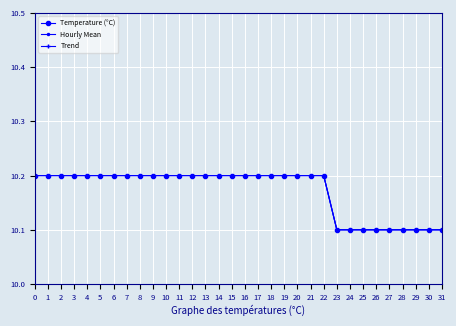

What is the minimum value for Temperature (°C)?

10.1